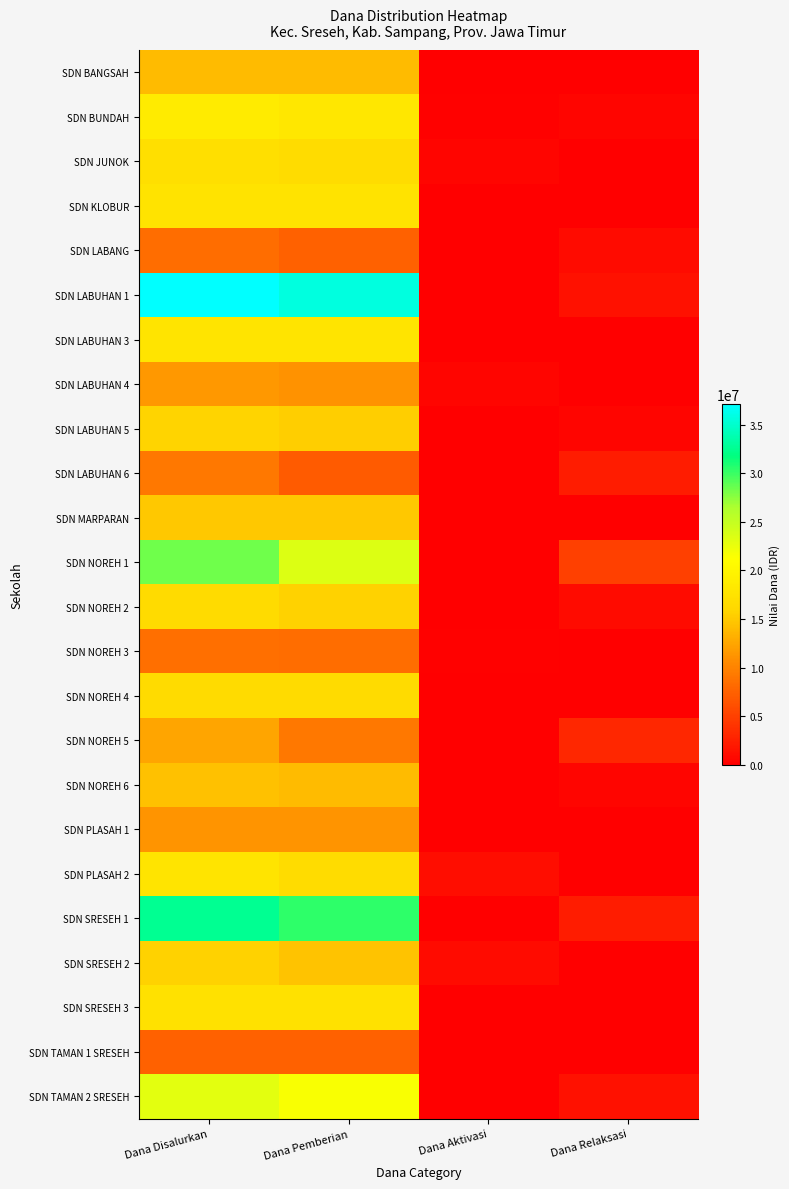

At which category is the sum across all series the highest?

Dana Disalurkan